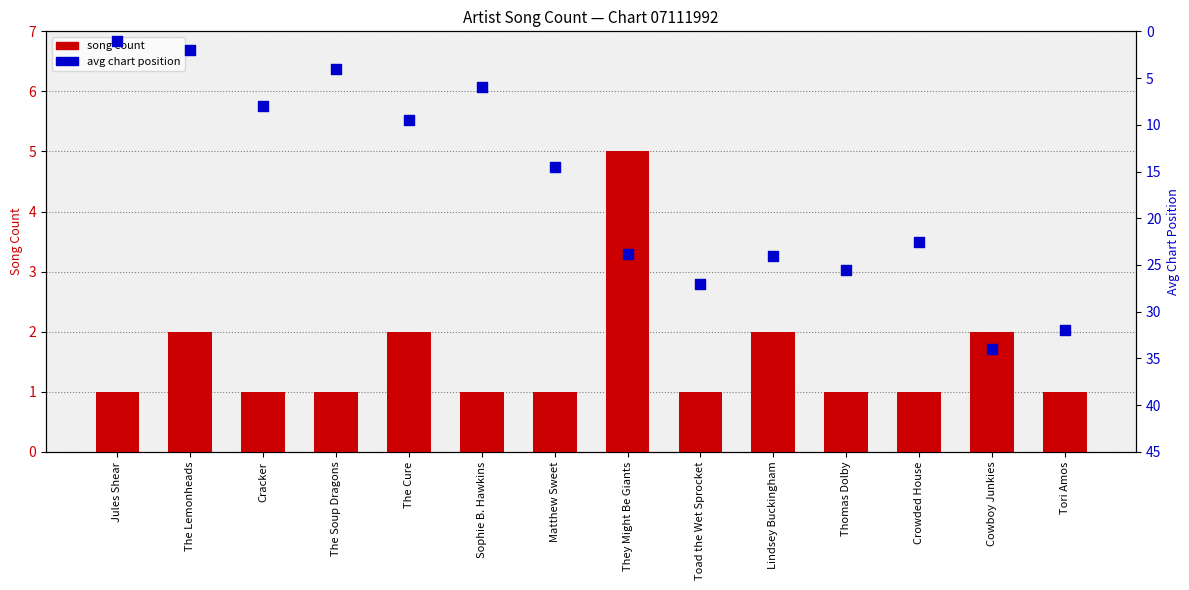

Which series reaches the maximum Y coordinate?

avg chart position